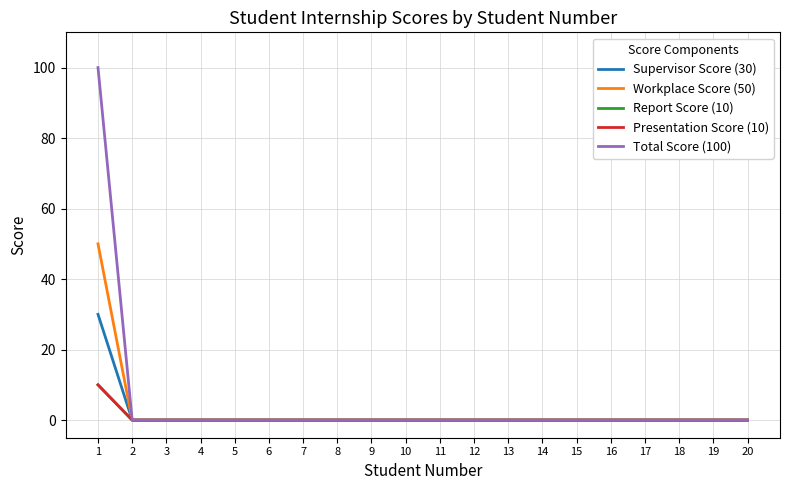

Does the chart display data point markers on the line(s)?

No